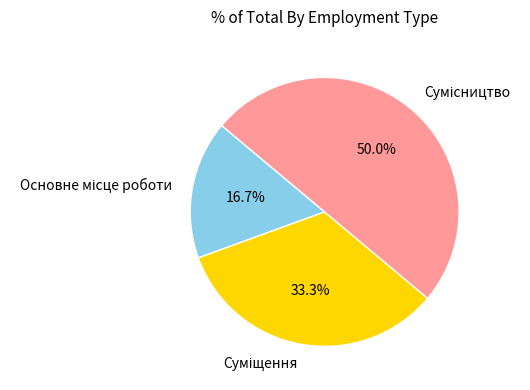

Approximately how many times larger is the value at Сумісництво compared to Суміщення?

1.5